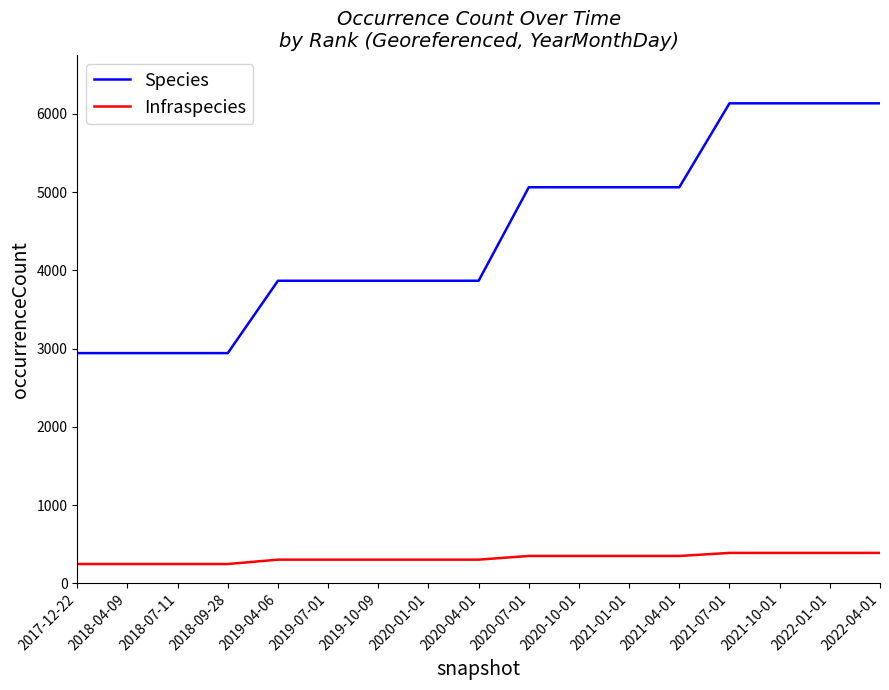

How many lines are shown in the chart?

2